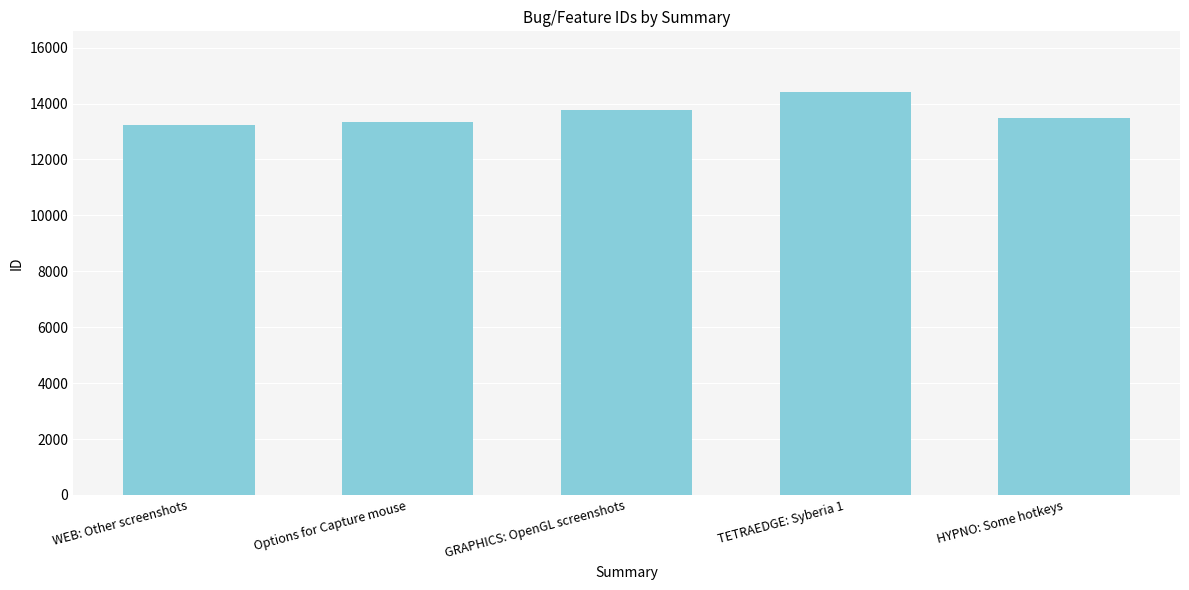

Reading left to right, transcribe all the data shown in this chart.

13216	13355	13767	14420	13472